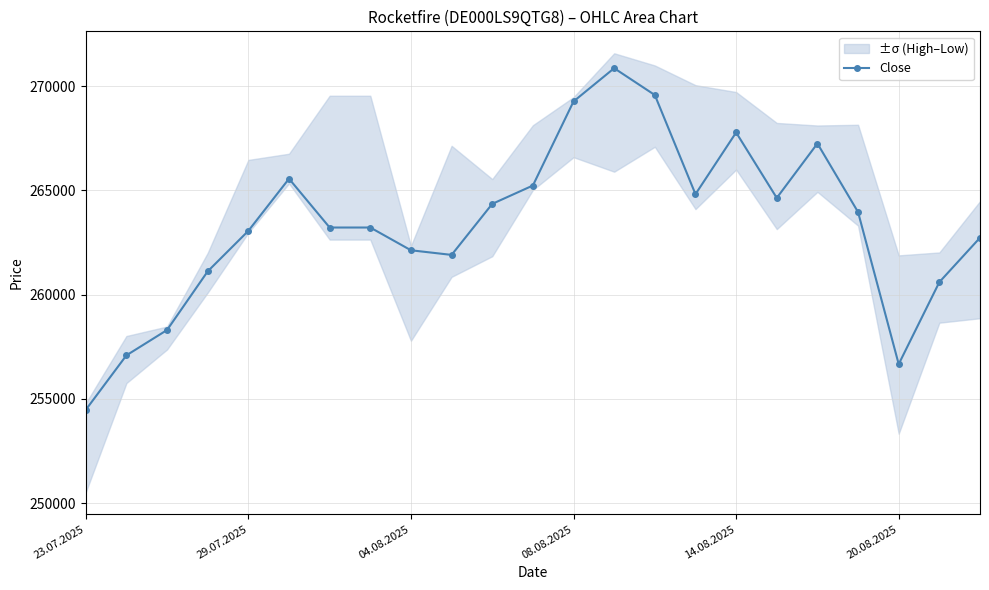

The value at 6 is 55256. True or false?

False